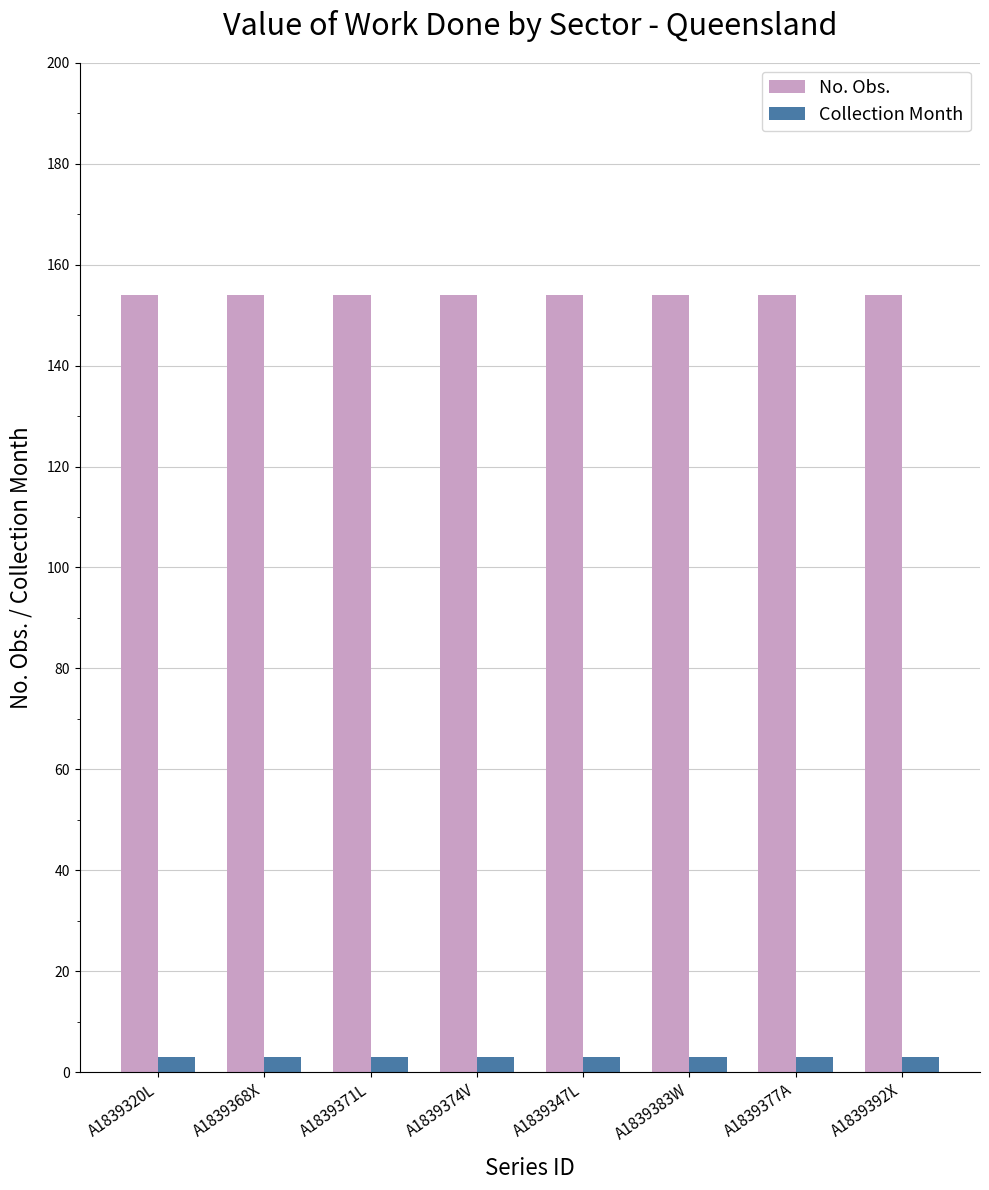

List the series in order of their peak value, lowest first.

Collection Month, No. Obs.